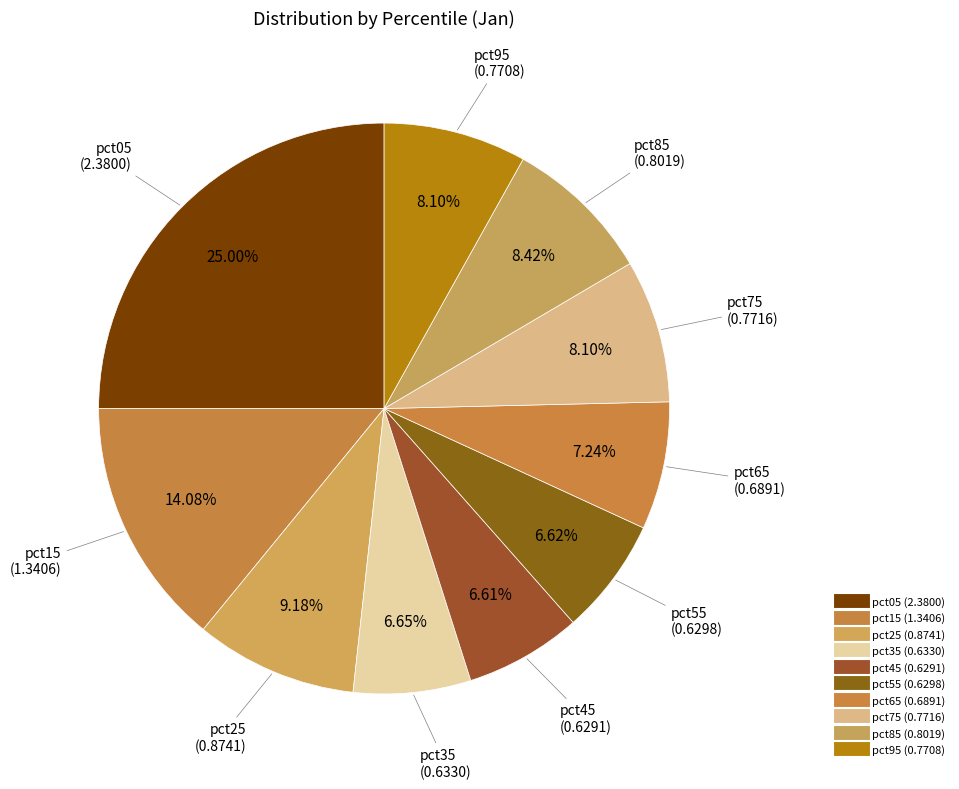

How many segments does this pie chart have?

10